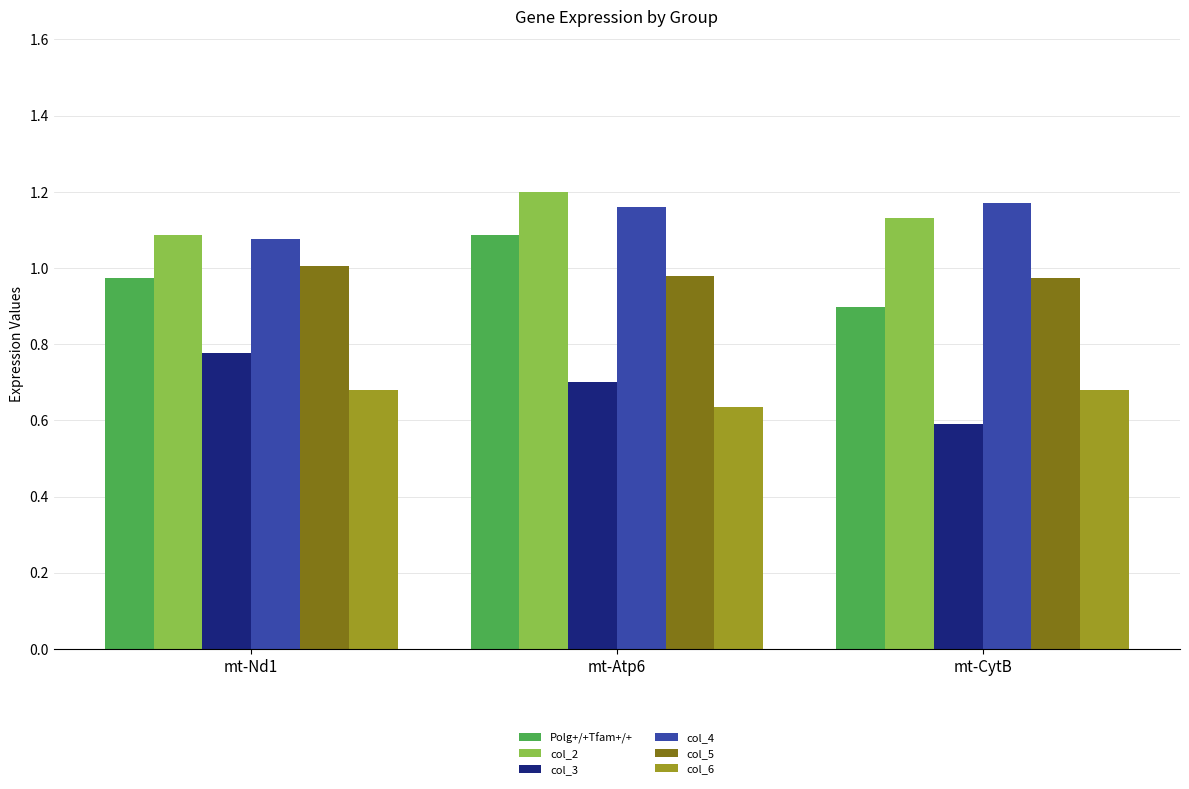

Which series changed the most between mt-Nd1 and mt-CytB?

col_3